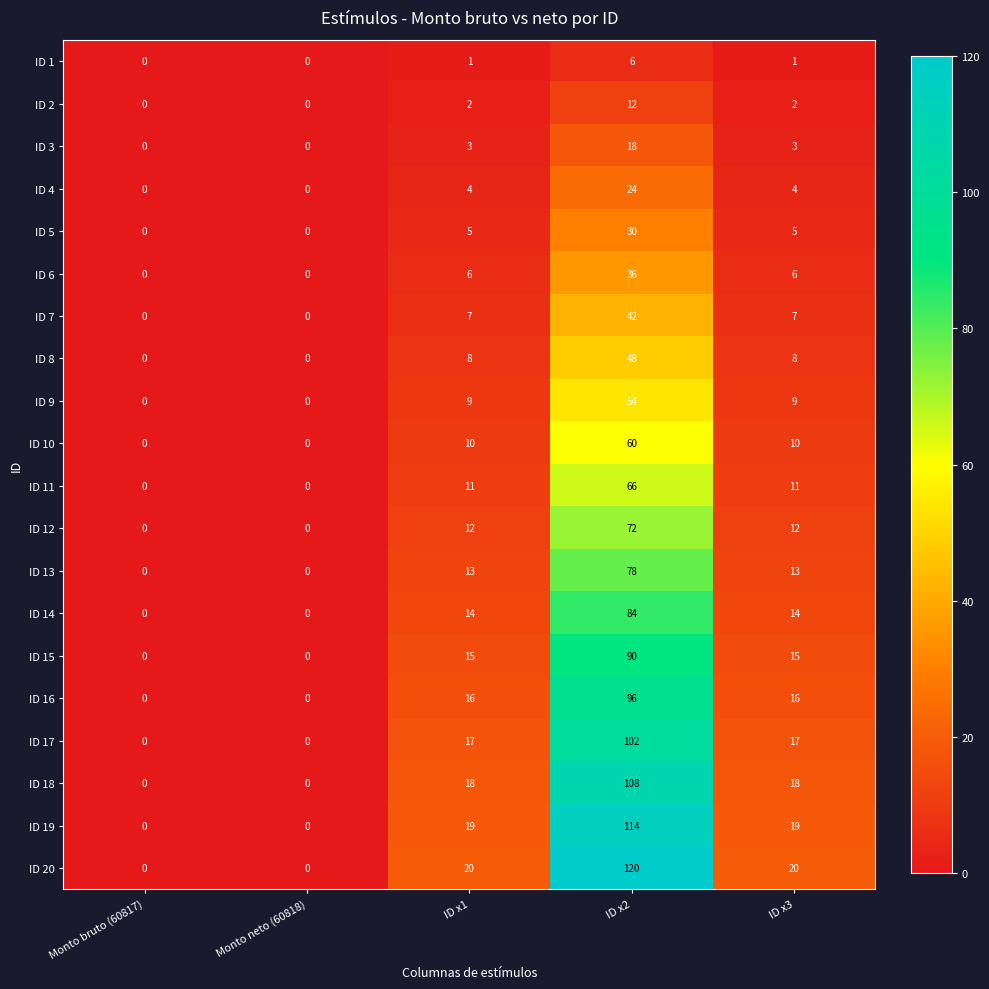

The ID 16 series shows 5 at ID x3. True or false?

False